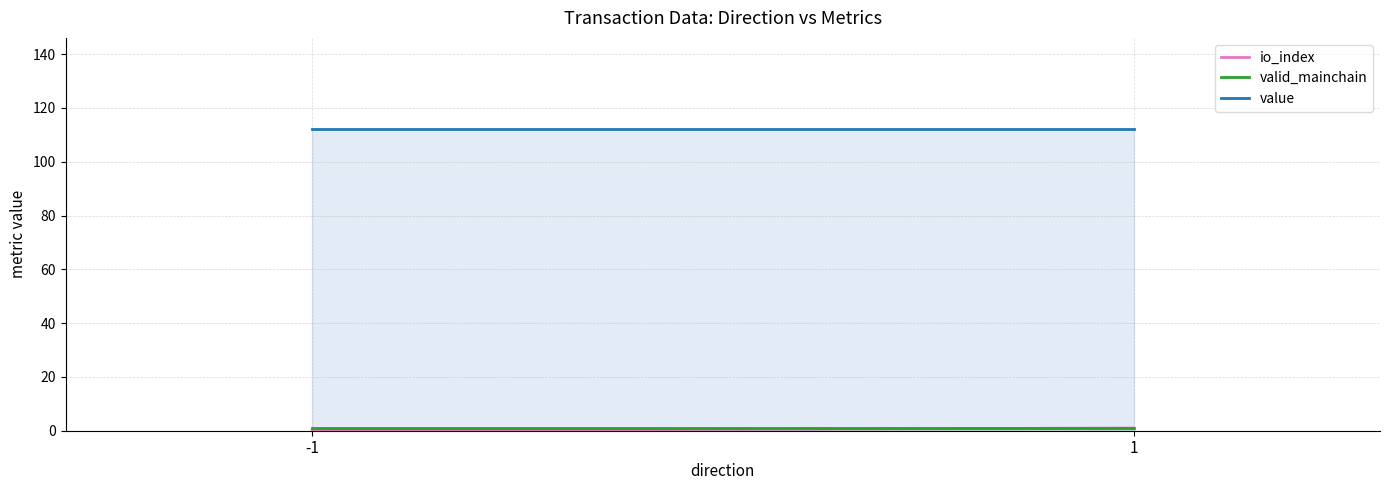

Between -1 and 1, which is larger?

1